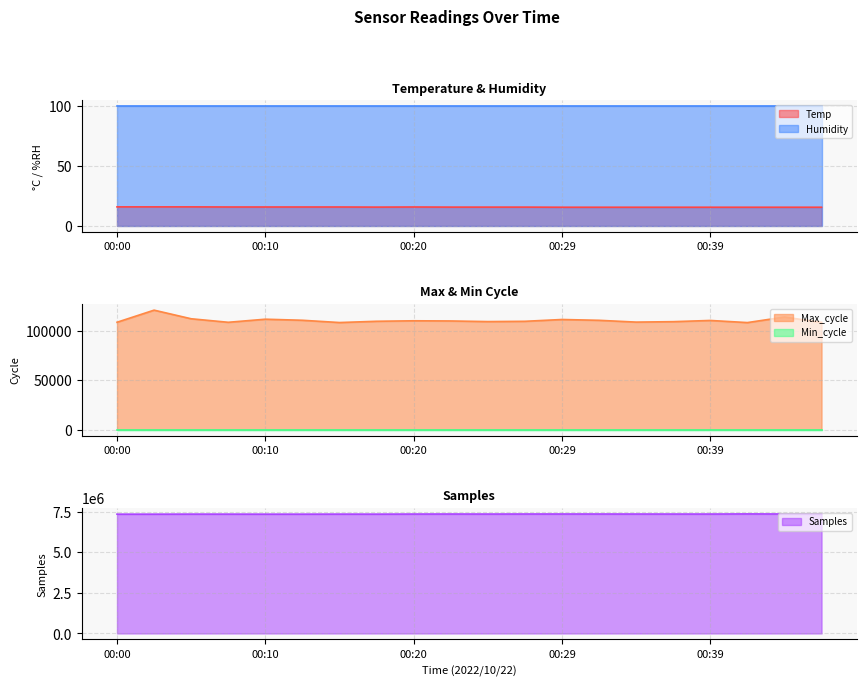

Does the chart display data point markers on the line(s)?

No